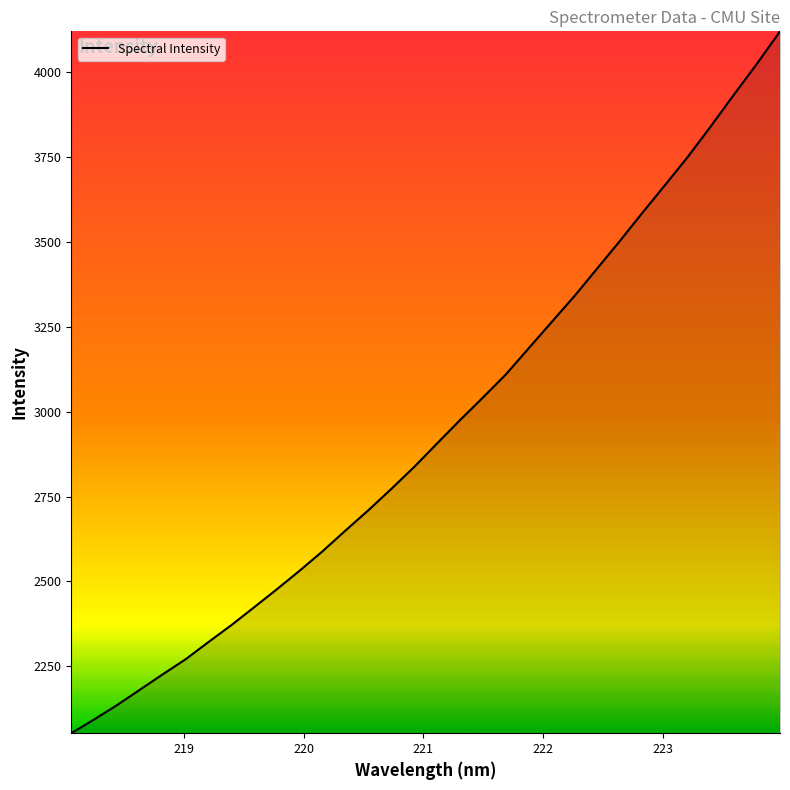

What is the difference between the maximum and minimum values?

2066.3